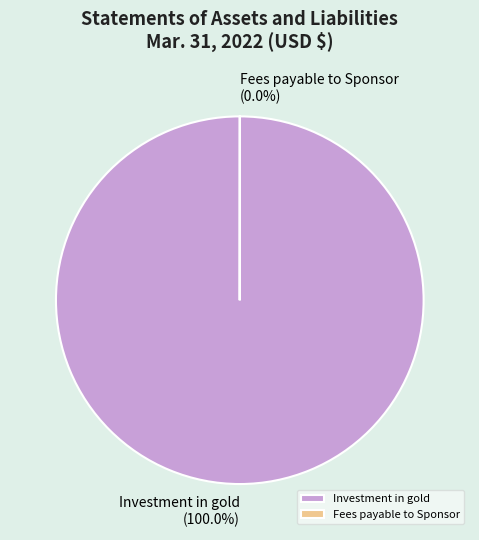

Which slice is the largest?

Investment in gold